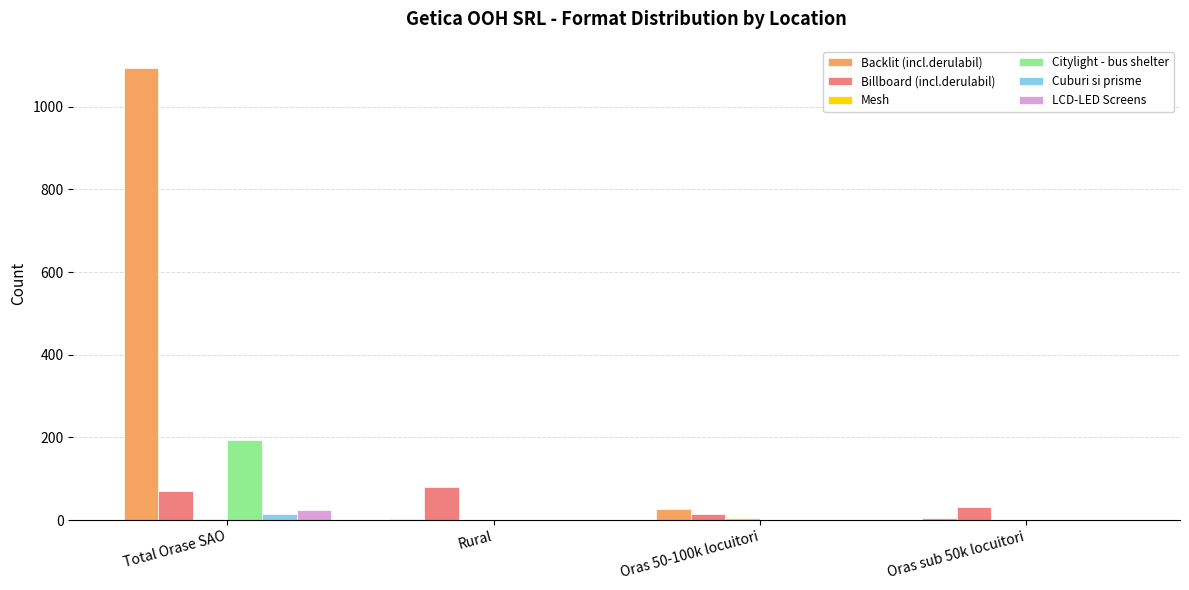

What is the greatest value displayed?

1093